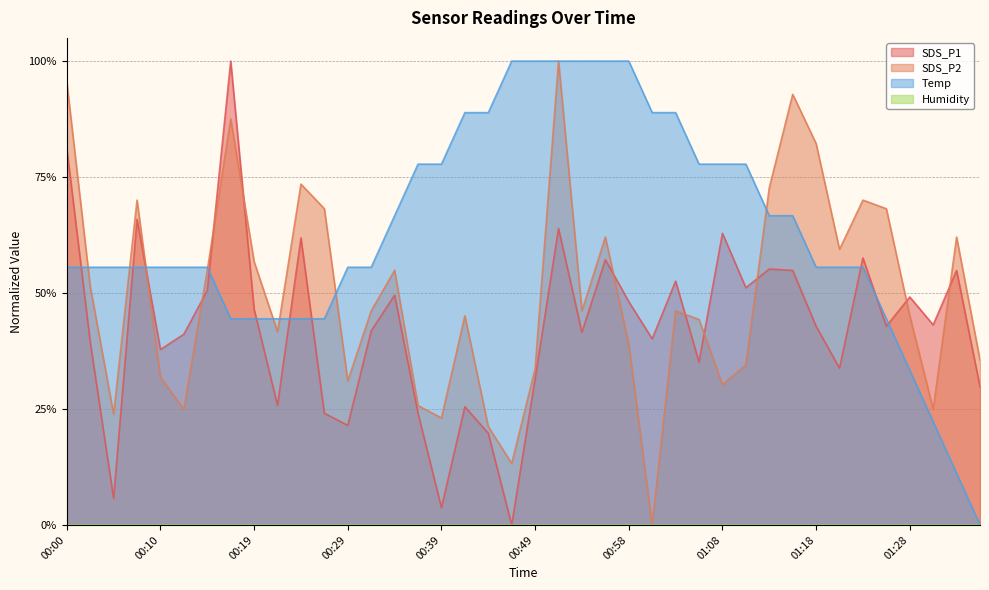

At how many categories does at least one series exceed 0?

40